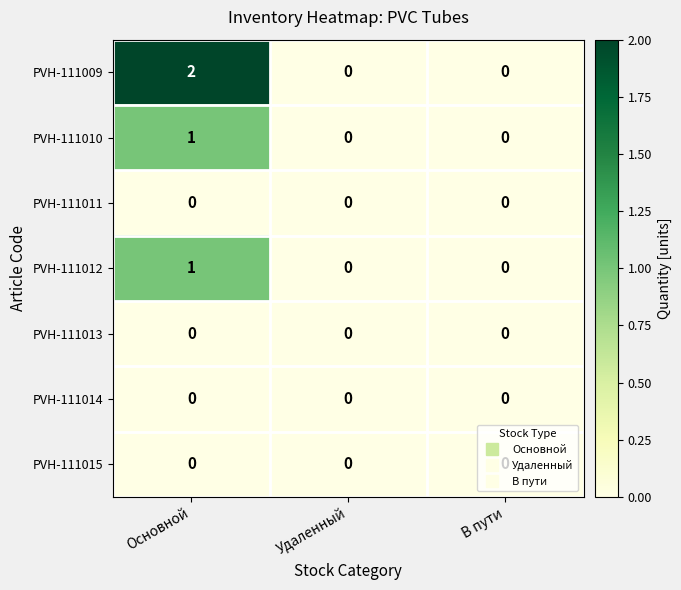

Which series has the largest range (max minus min)?

PVH-111009